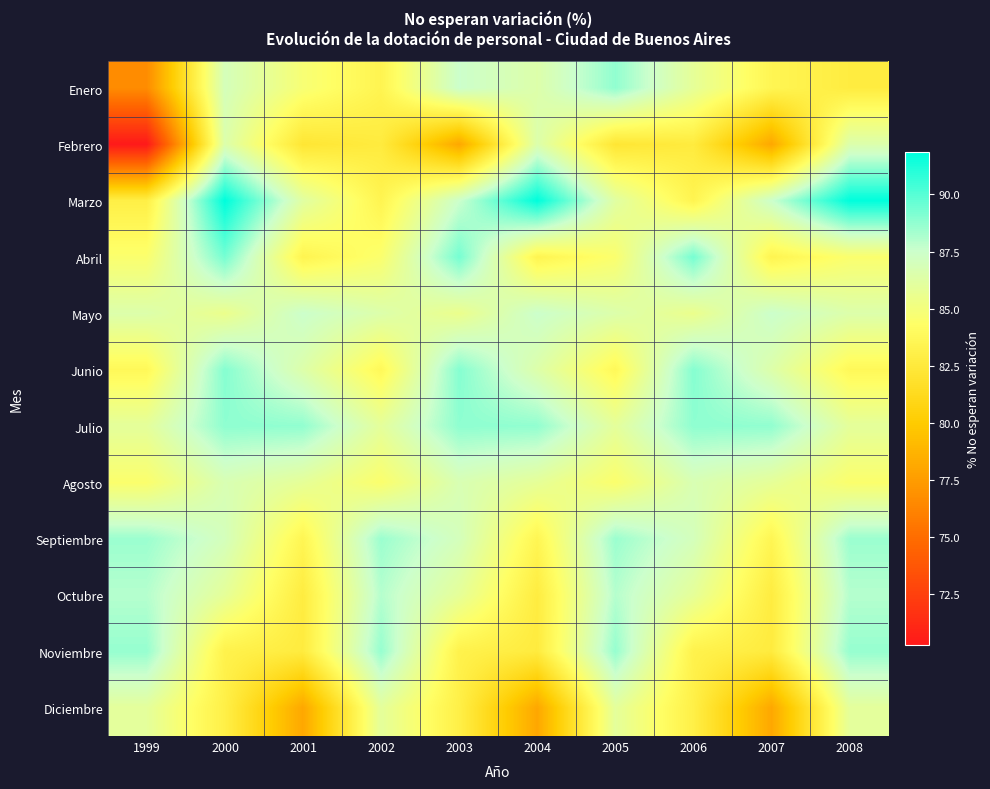

Reading left to right, what are all the values shown in this chart?

Enero: 1999=76.6	2000=87.0	2001=84.8	2002=83.4	2003=87.5	2004=86.4	2005=88.8	2006=85.9	2007=83.5	2008=82.7
Febrero: 1999=70.3	2000=86.5	2001=82.2	2002=82.7	2003=78.1	2004=86.5	2005=82.2	2006=82.7	2007=78.1	2008=86.5
Marzo: 1999=83.0	2000=91.9	2001=86.2	2002=83.4	2003=87.5	2004=91.9	2005=86.2	2006=83.4	2007=87.5	2008=91.9
Abril: 1999=84.5	2000=89.3	2001=83.4	2002=84.5	2003=89.3	2004=83.4	2005=84.5	2006=89.3	2007=83.4	2008=84.5
Mayo: 1999=86.5	2000=85.5	2001=87.5	2002=86.5	2003=85.5	2004=87.5	2005=86.5	2006=85.5	2007=87.5	2008=86.5
Junio: 1999=83.8	2000=89.0	2001=86.4	2002=83.8	2003=89.0	2004=86.4	2005=83.8	2006=89.0	2007=86.4	2008=83.8
Julio: 1999=86.0	2000=88.8	2001=88.8	2002=86.0	2003=88.8	2004=88.8	2005=86.0	2006=88.8	2007=88.8	2008=86.0
Agosto: 1999=84.5	2000=86.7	2001=85.9	2002=84.5	2003=86.7	2004=85.9	2005=84.5	2006=86.7	2007=85.9	2008=84.5
Septiembre: 1999=88.5	2000=87.0	2001=83.5	2002=88.5	2003=87.0	2004=83.5	2005=88.5	2006=87.0	2007=83.5	2008=88.5
Octubre: 1999=88.0	2000=85.9	2001=82.7	2002=88.0	2003=85.9	2004=82.7	2005=88.0	2006=85.9	2007=82.7	2008=88.0
Noviembre: 1999=88.7	2000=83.2	2001=82.7	2002=88.7	2003=83.2	2004=82.7	2005=88.7	2006=83.2	2007=82.7	2008=88.7
Diciembre: 1999=86.0	2000=83.0	2001=78.1	2002=86.0	2003=83.0	2004=78.1	2005=86.0	2006=83.0	2007=78.1	2008=86.0